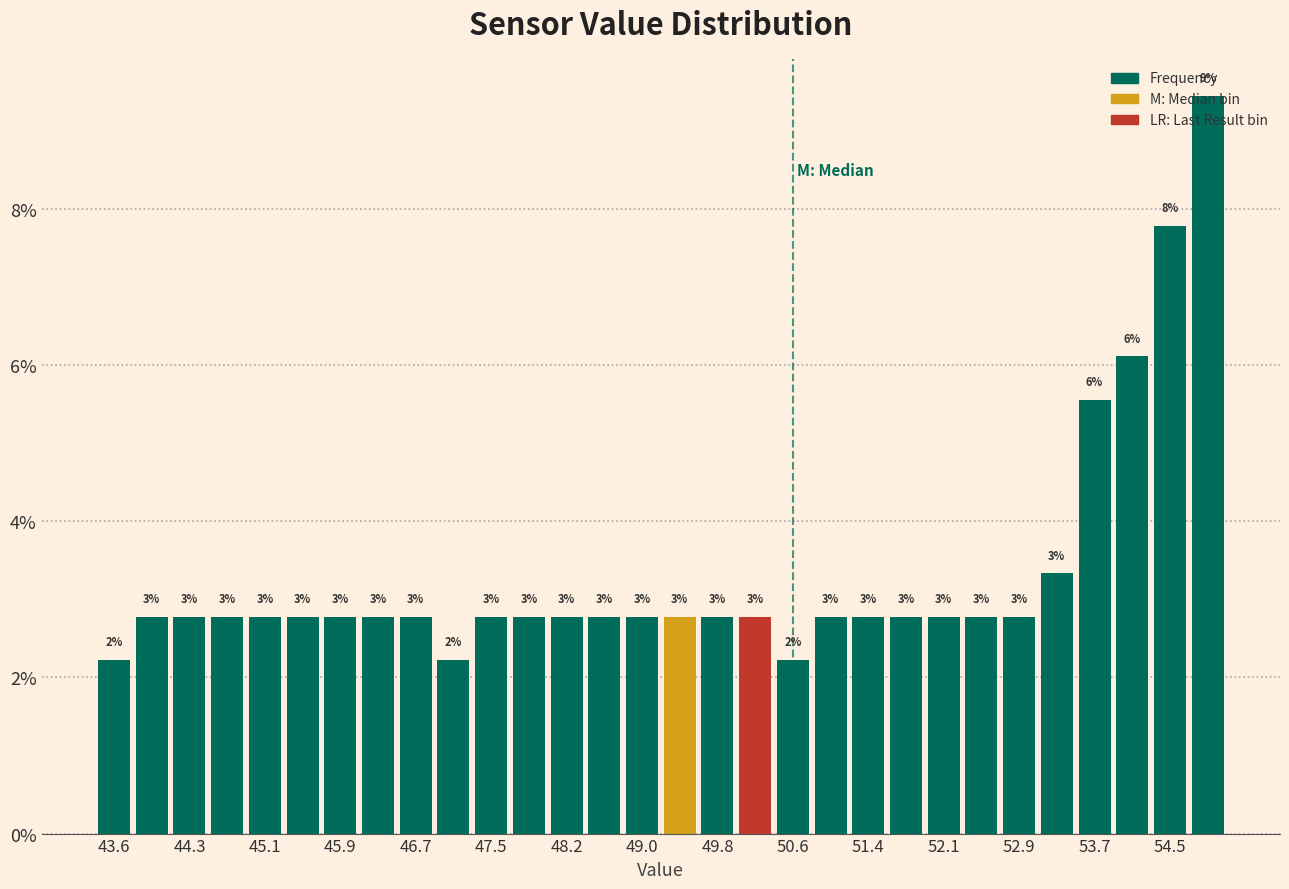

Around what value on the x-axis is the tallest bar? Give the approximate position of its centre, as read against the axis.

54.9